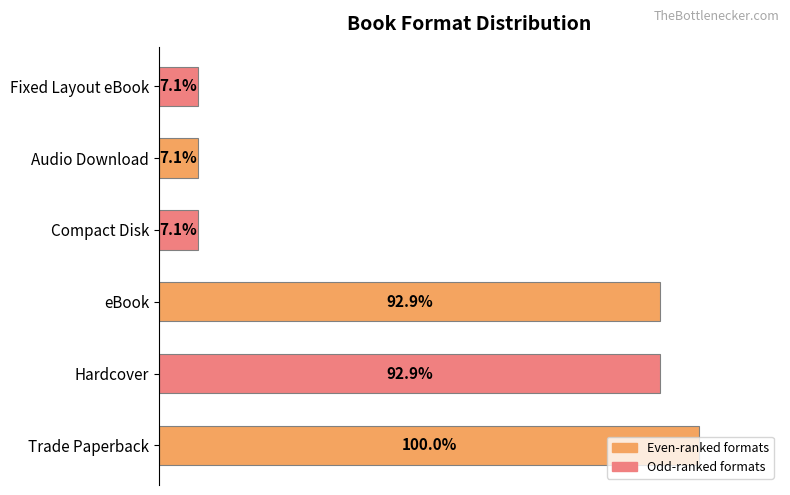

Are the bars horizontal?

Yes